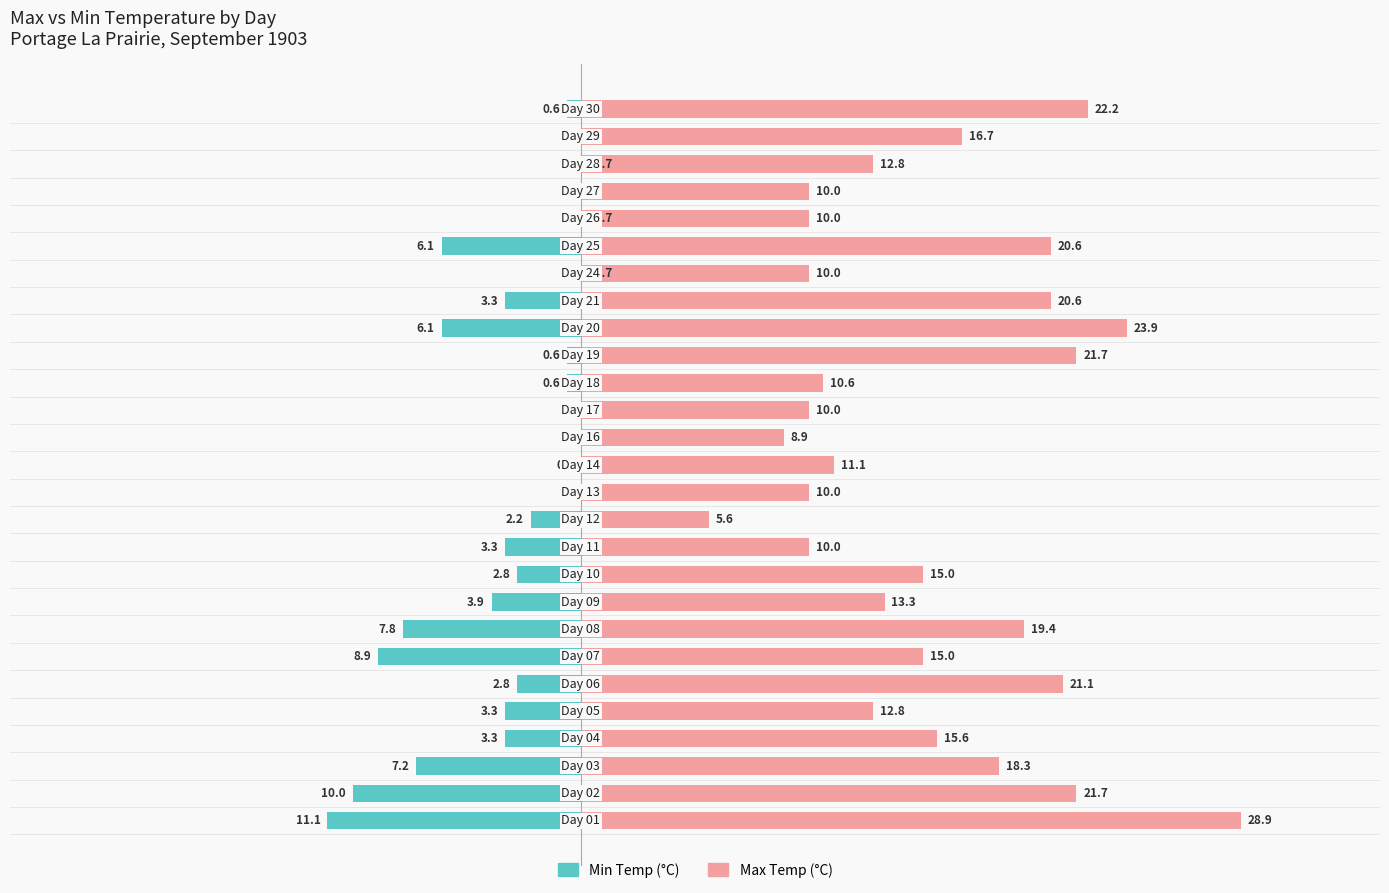

Is it true that Max Temp (°C) equals 11.9 at 14?

False